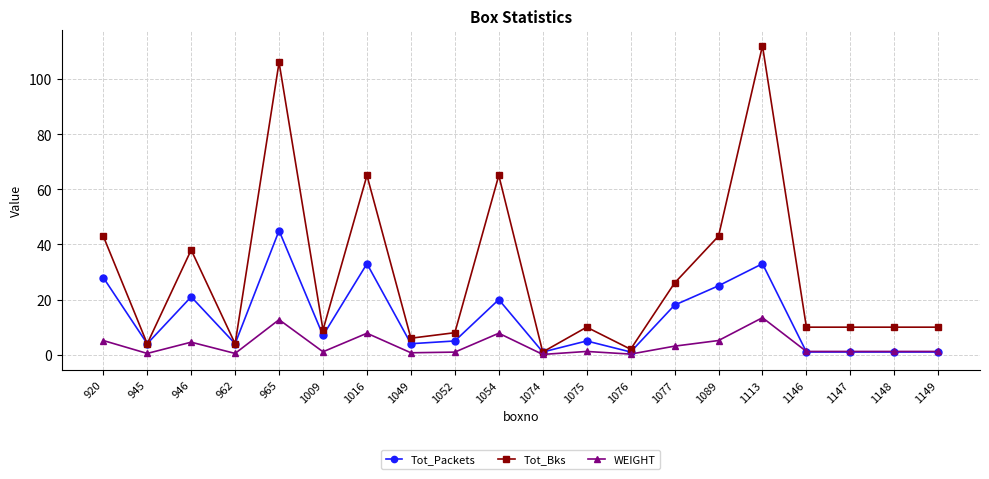

Count the number of data series in this chart.

3